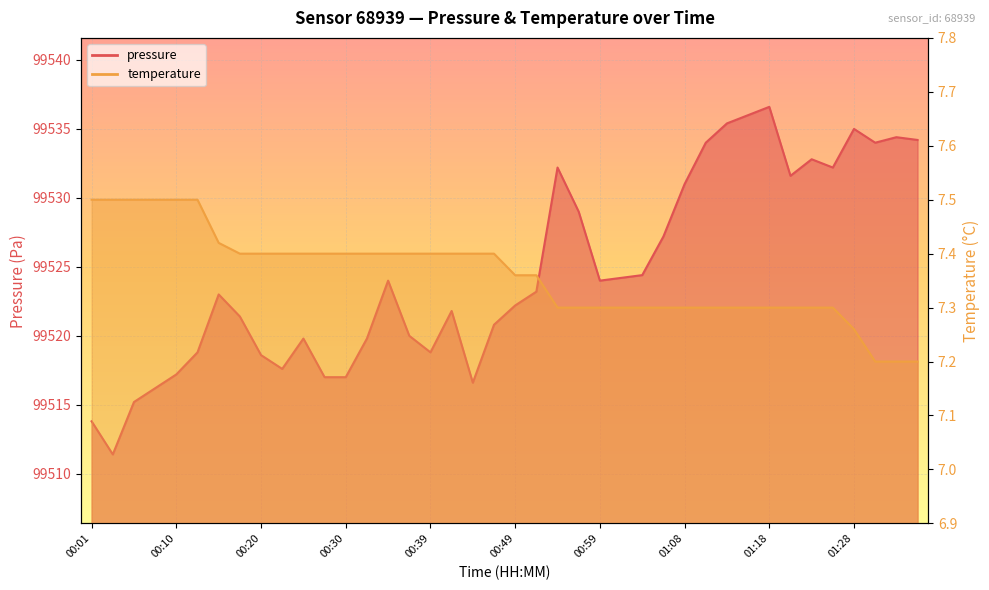

The pressure series shows 148321.2 at 00:22. True or false?

False